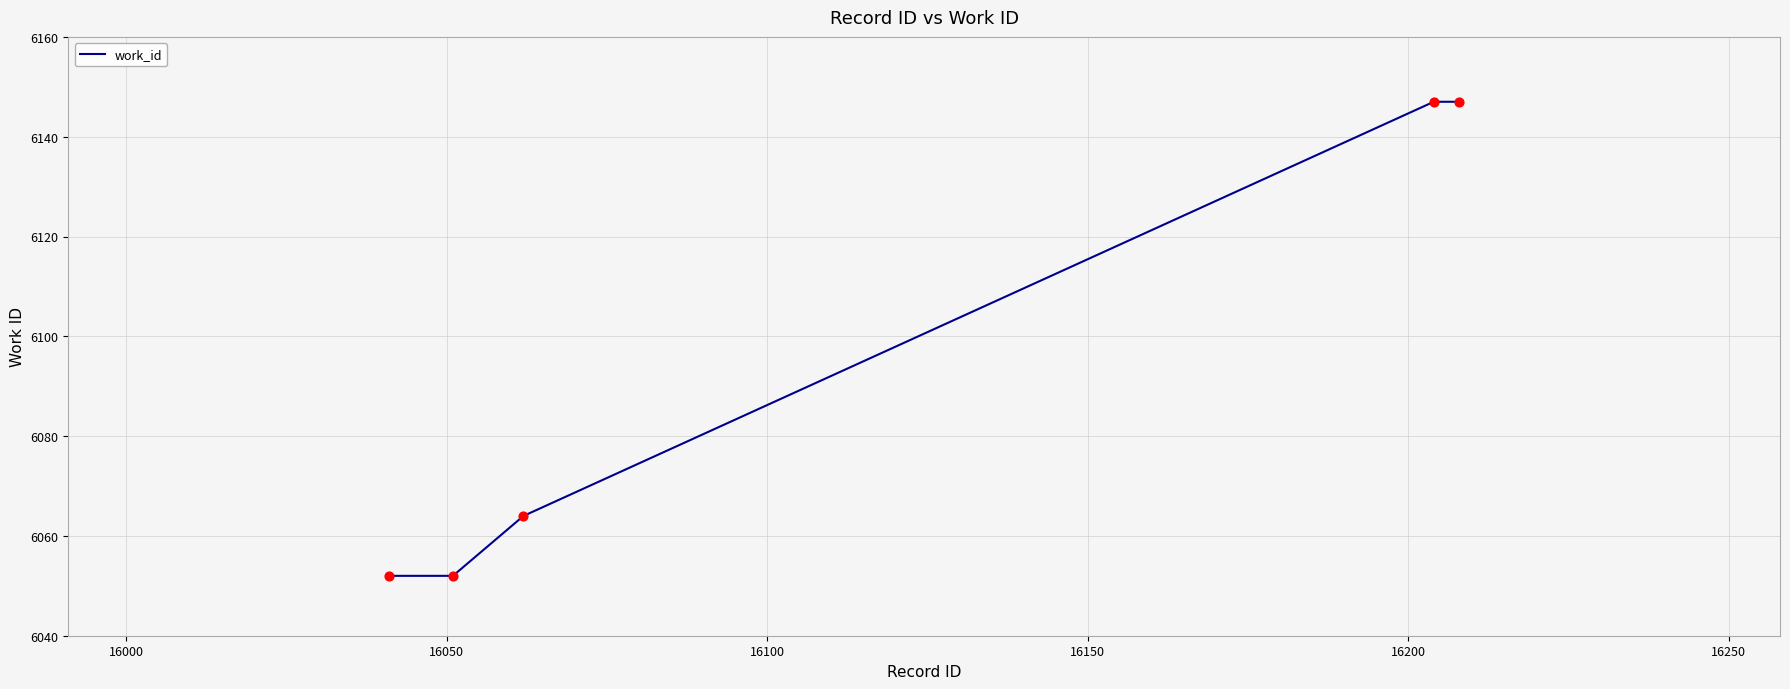

What is the average value?

6092